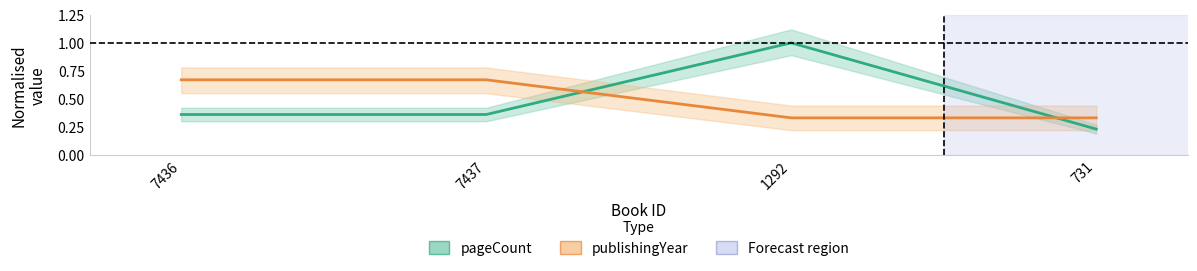

Between 7436 and 731, which is larger?

7436